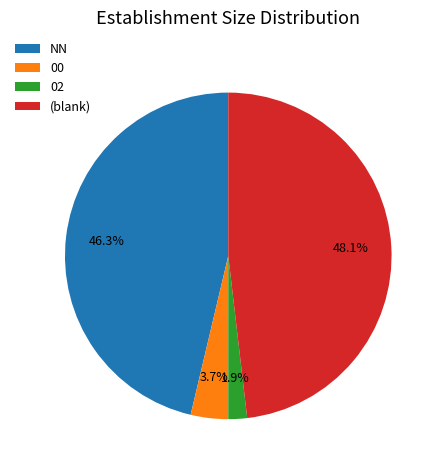

Combined, do NN and 02 account for over 50%?

No